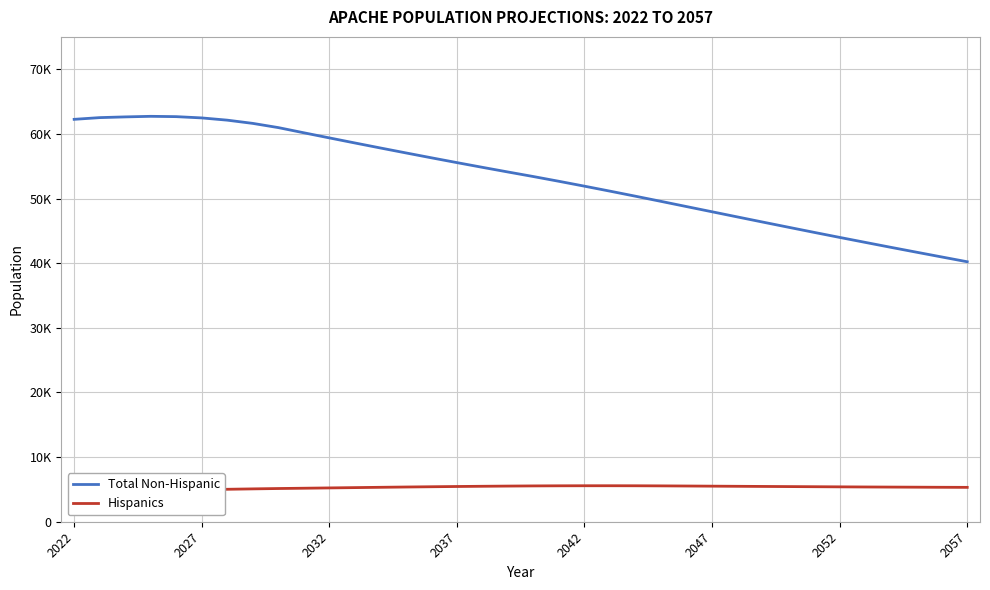

Rank the series at 2052 from highest to lowest value.

Total Non-Hispanic, Hispanics